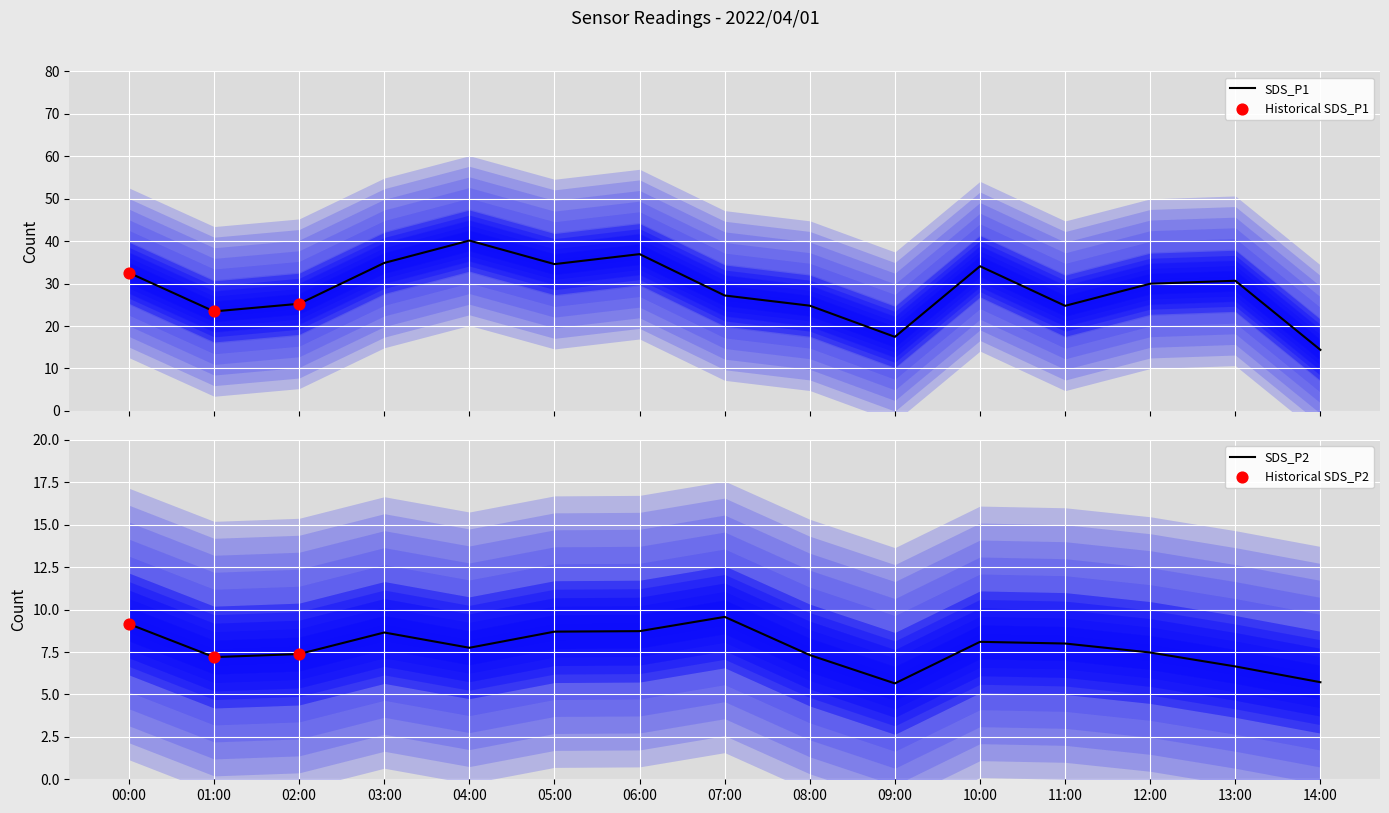

Which series contains the highest Y value?

SDS_P1